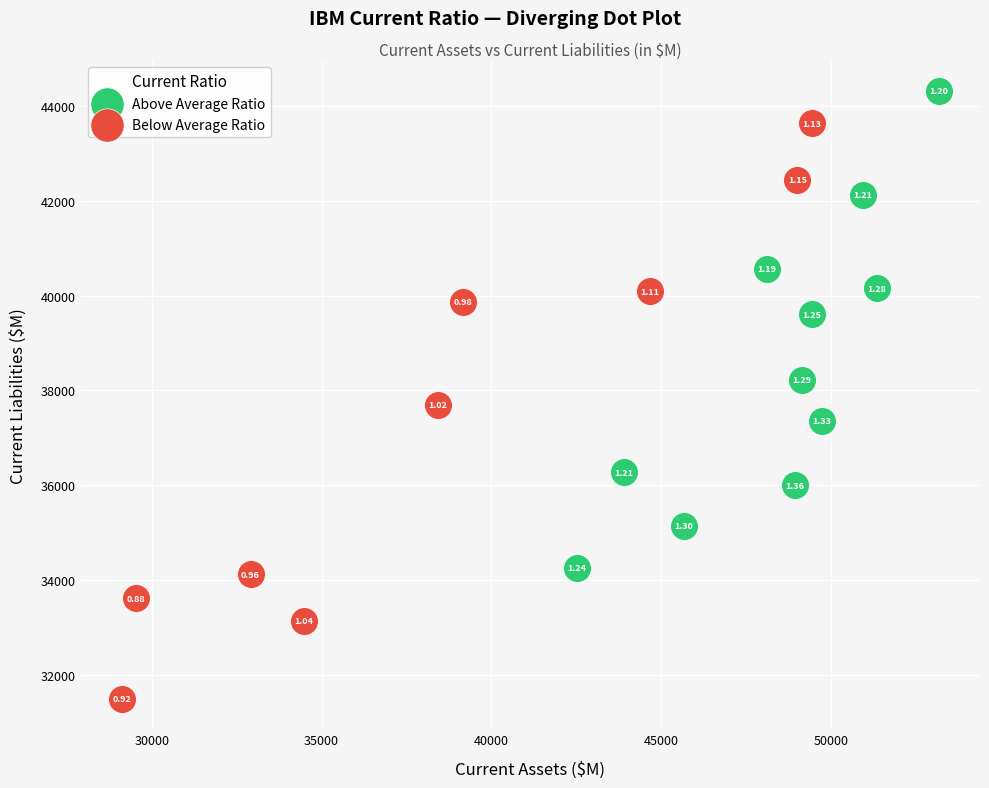

What are all the series names shown in the legend?

Above Average Ratio, Below Average Ratio